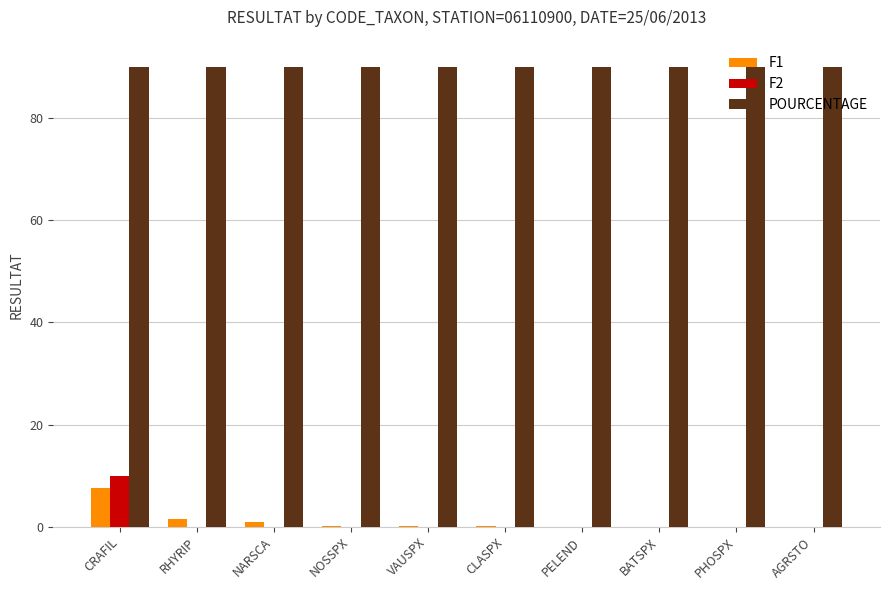

What is the sum of the POURCENTAGE values at BATSPX and PHOSPX?

180.0